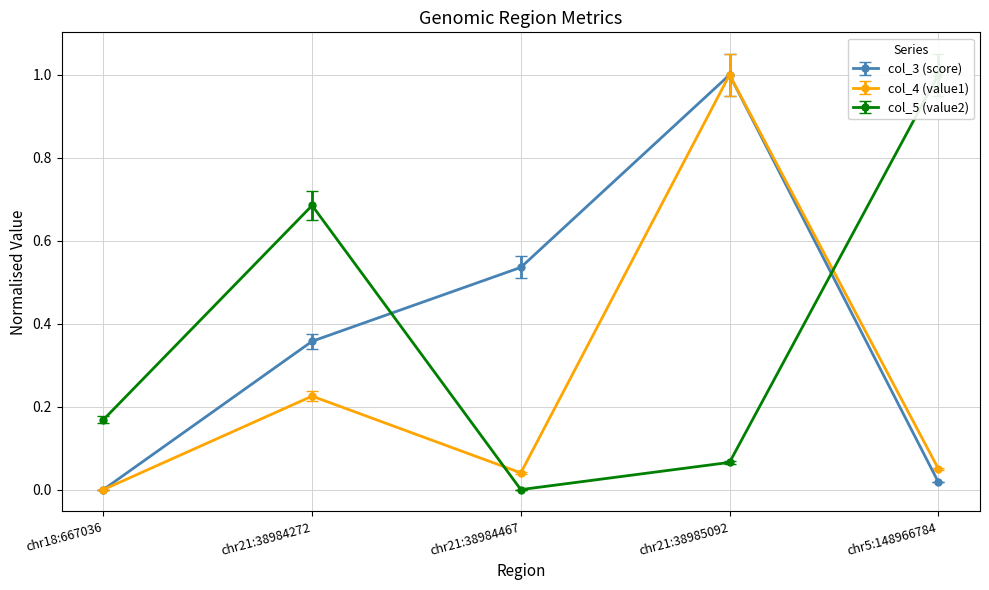

The col_3 (score) series shows 0.8 at chr21:38984467. True or false?

False